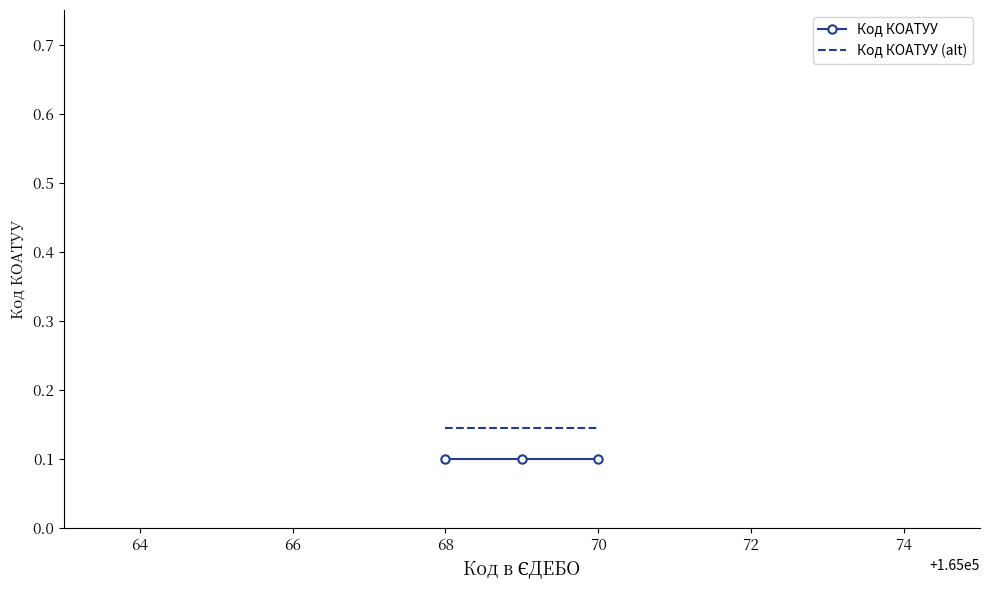

Which series has the largest total across all categories?

Код КОАТУУ (alt)